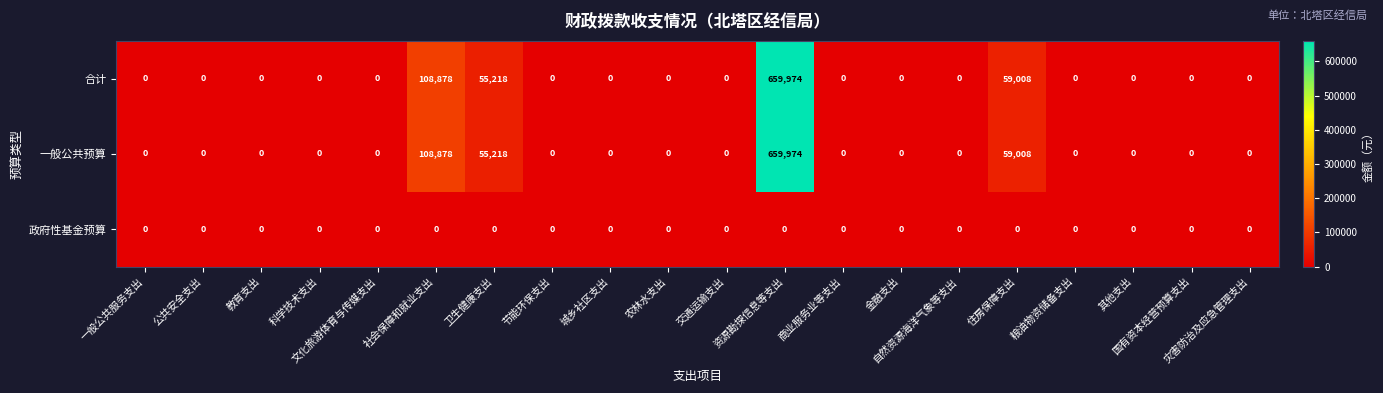

How many data points in 合计 are above 0?

4